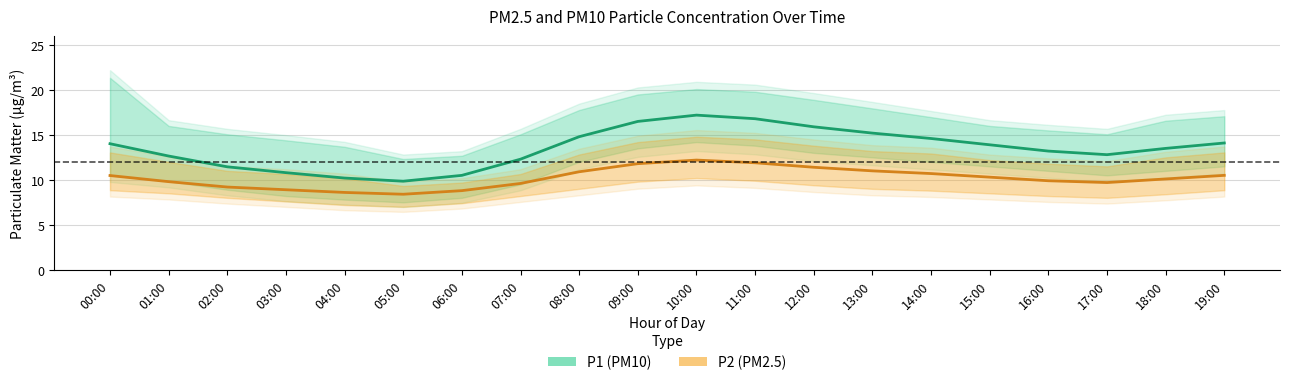

What is the spread (max minus min) of values at 07:00?

2.7